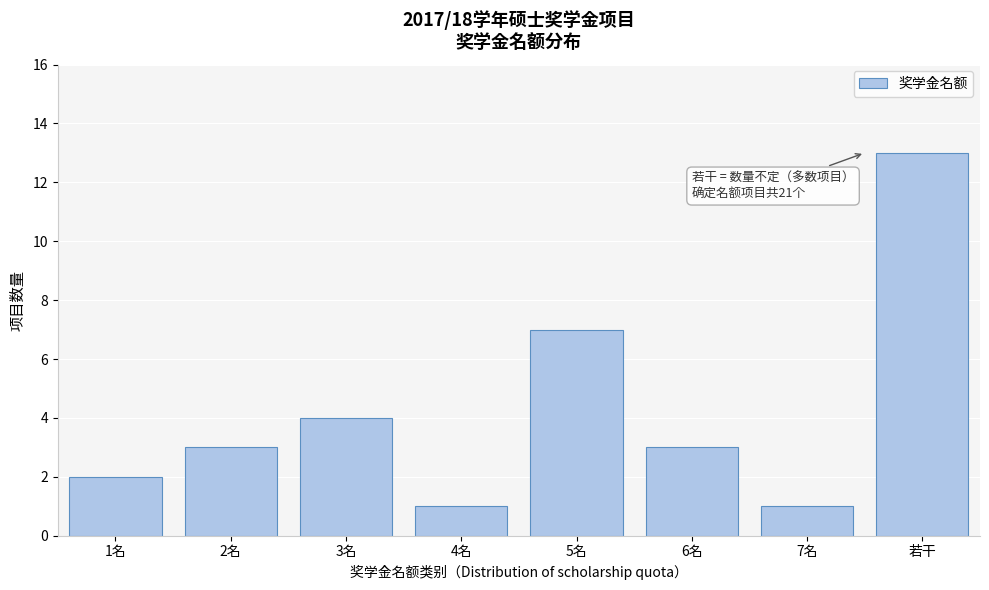

Reading left to right, list all the values displayed in this chart.

2	3	4	1	7	3	1	13